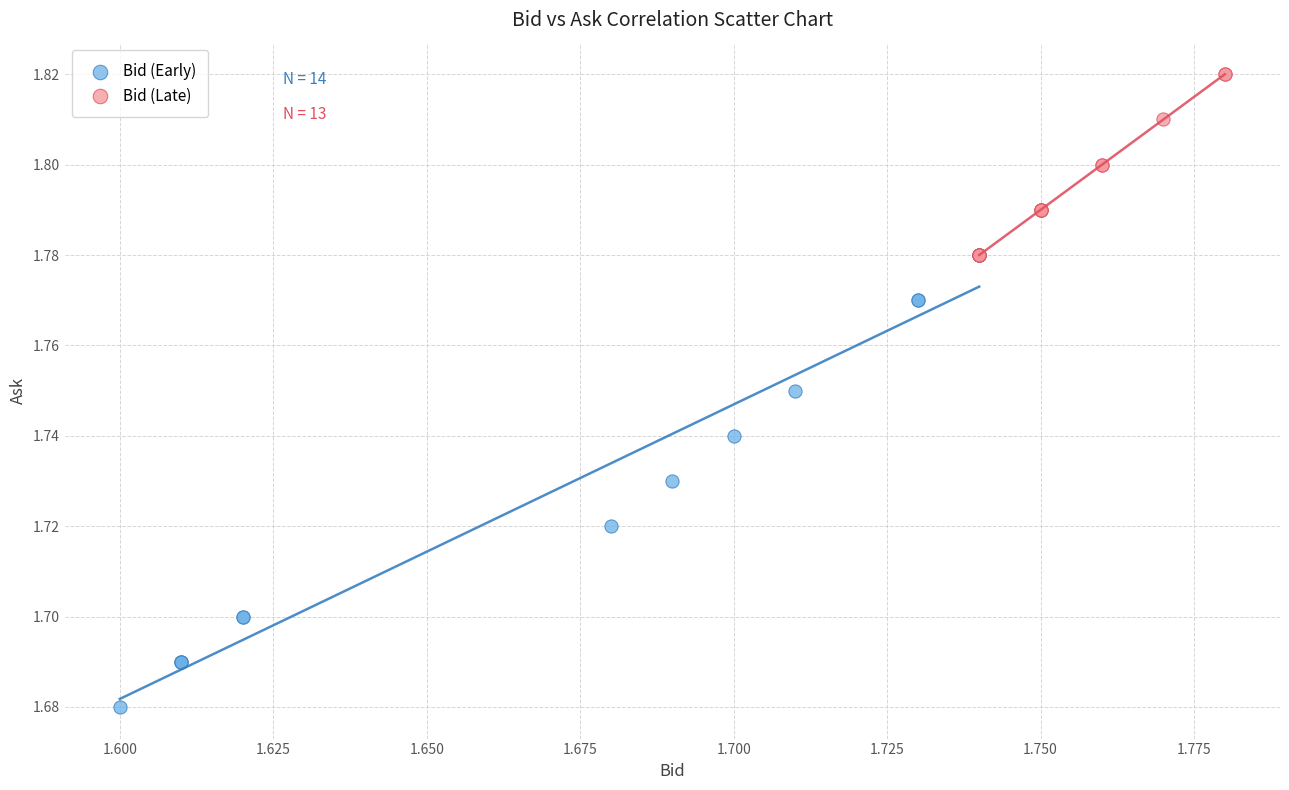

Which series reaches the maximum Y coordinate?

Bid (Late)